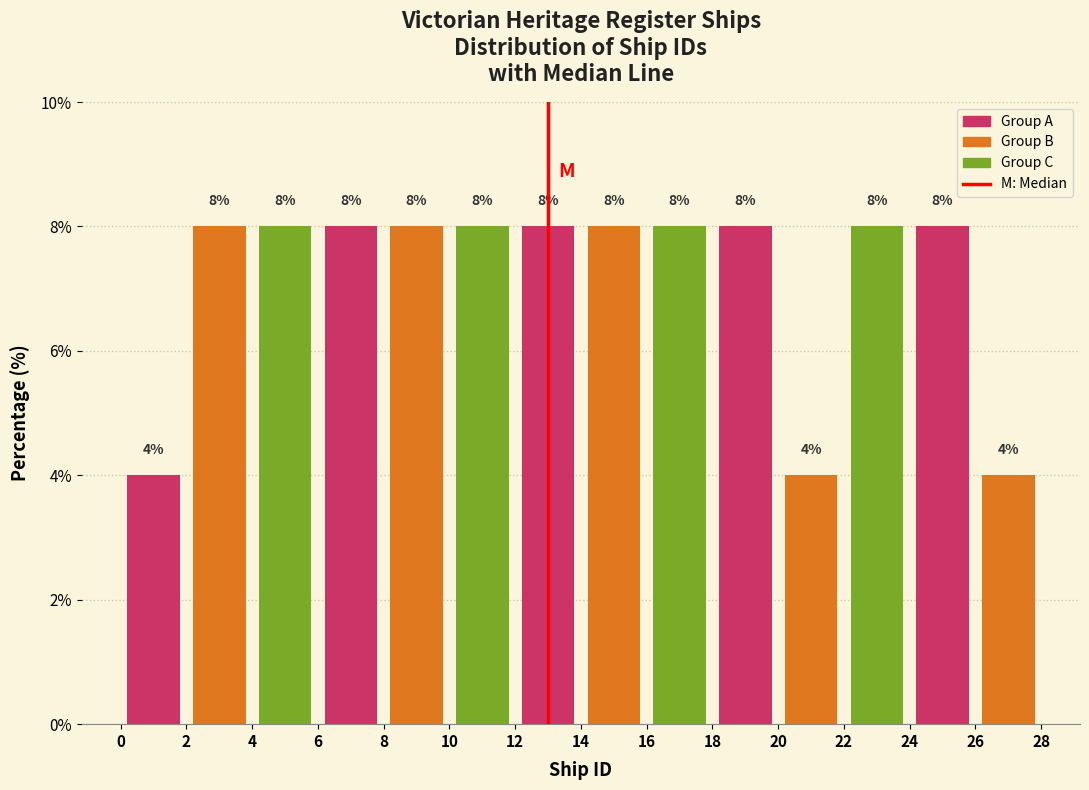

Reading left to right, list every bar in this chart as the range it spans on the x-axis followed by its height.

0 to 2: 4
2 to 4: 8
4 to 6: 8
6 to 8: 8
8 to 10: 8
10 to 12: 8
12 to 14: 8
14 to 16: 8
16 to 18: 8
18 to 20: 8
20 to 22: 4
22 to 24: 8
24 to 26: 8
26 to 28: 4